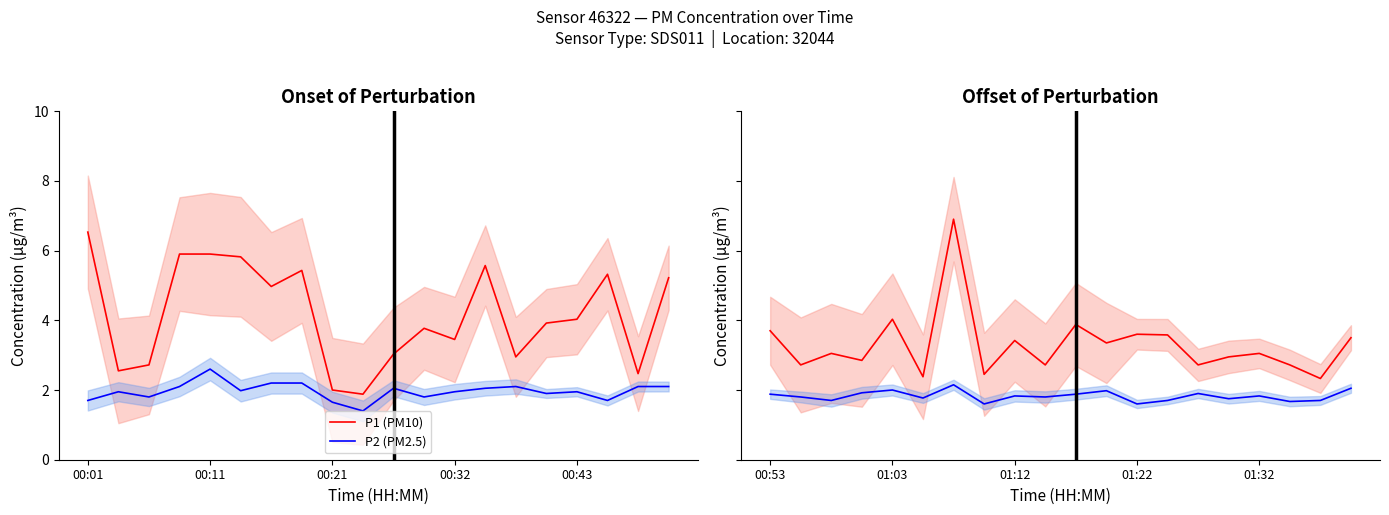

Is it true that P2 (PM2.5) equals 0.8 at 13?

False